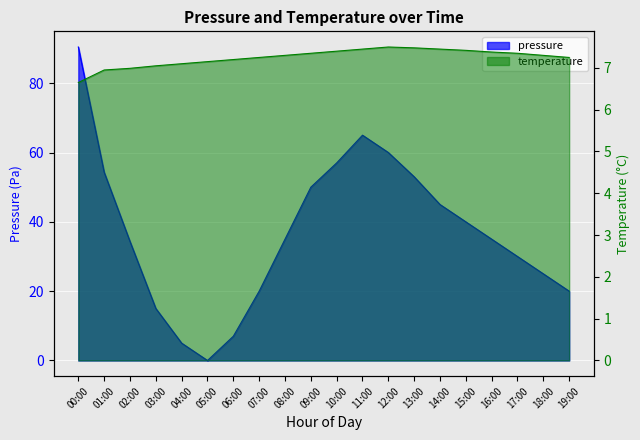

After their last crossing, which series has the higher values: temperature or pressure?

pressure